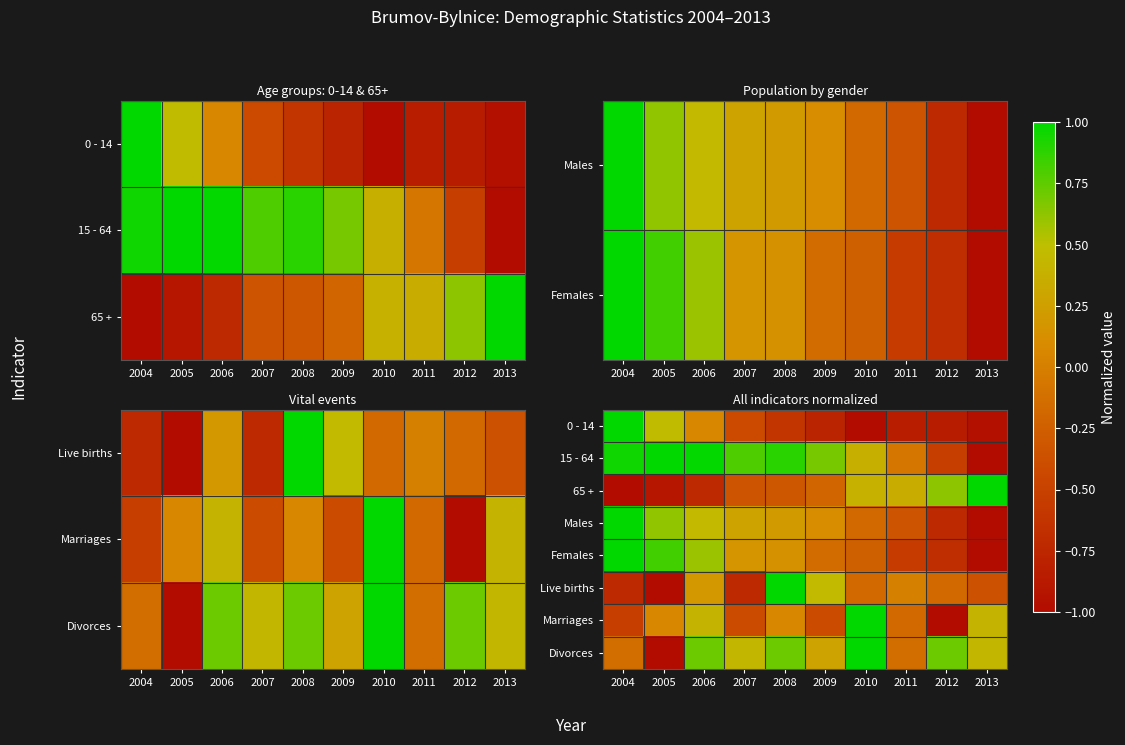

At 2011, list the series in order from largest to smallest.

65 +, Live births, 15 - 64, Divorces, Marriages, Males, Females, 0 - 14